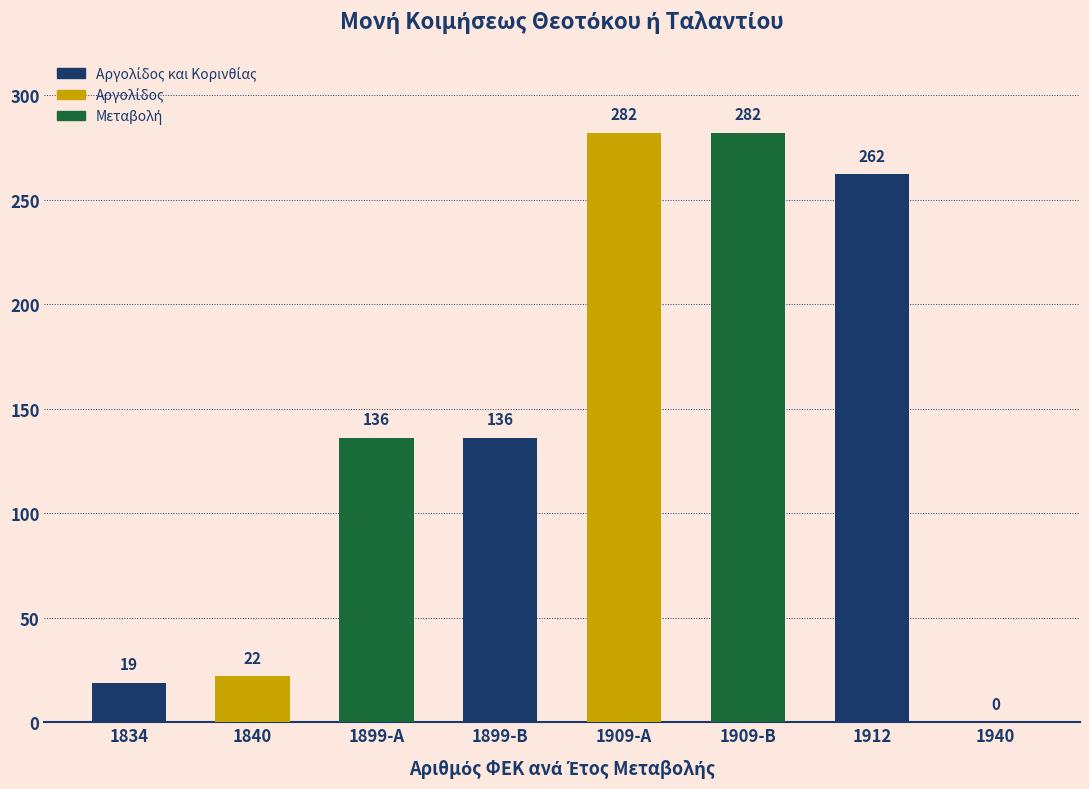

Reading left to right, list all the values displayed in this chart.

1834=19	1840=22	1899=136	1899=136	1909=282	1909=282	1912=262	1940=0